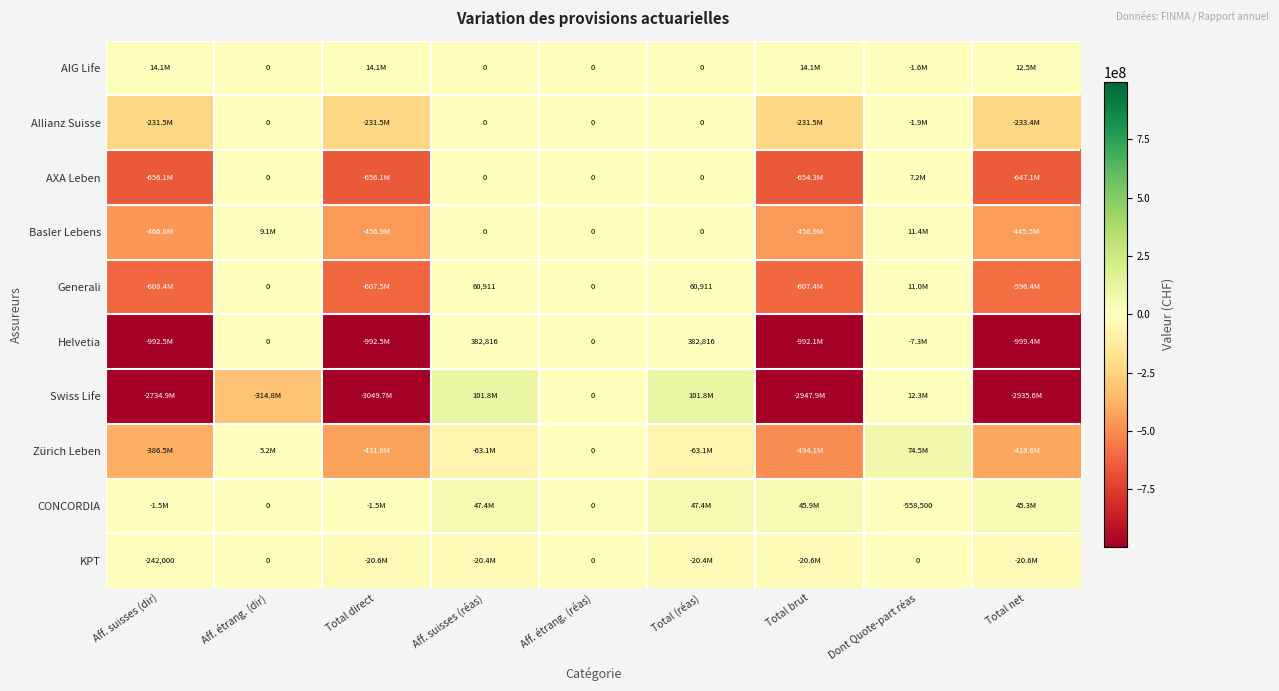

What is the greatest value displayed?

101818801